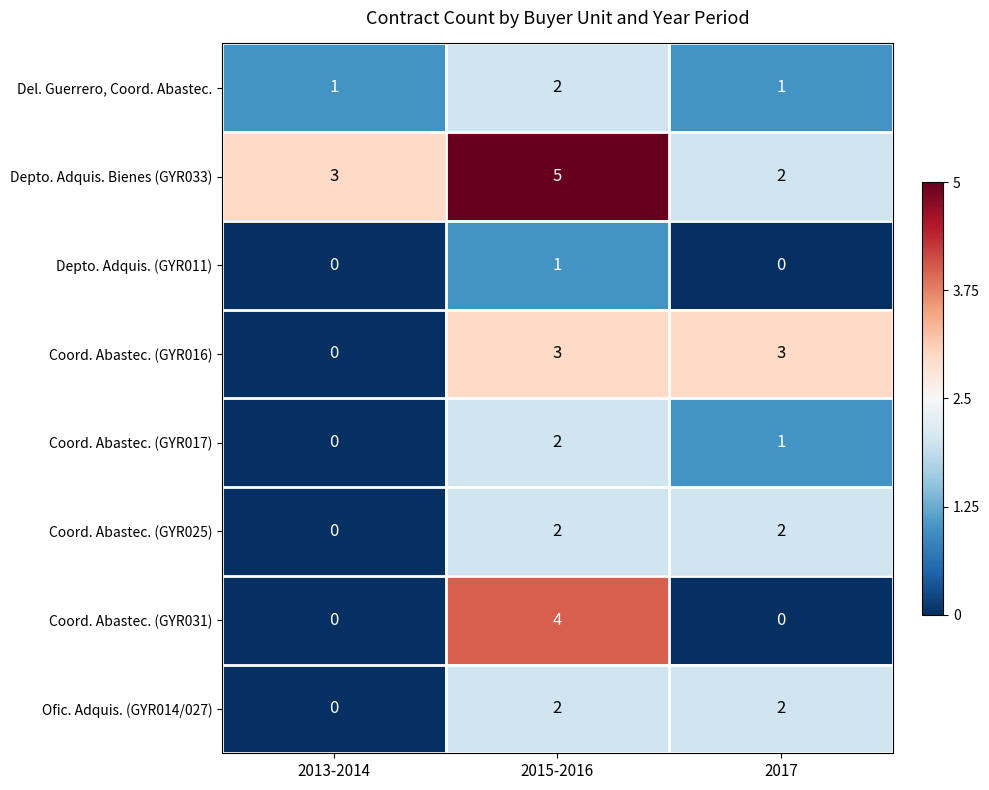

How many data points does each series have?

3